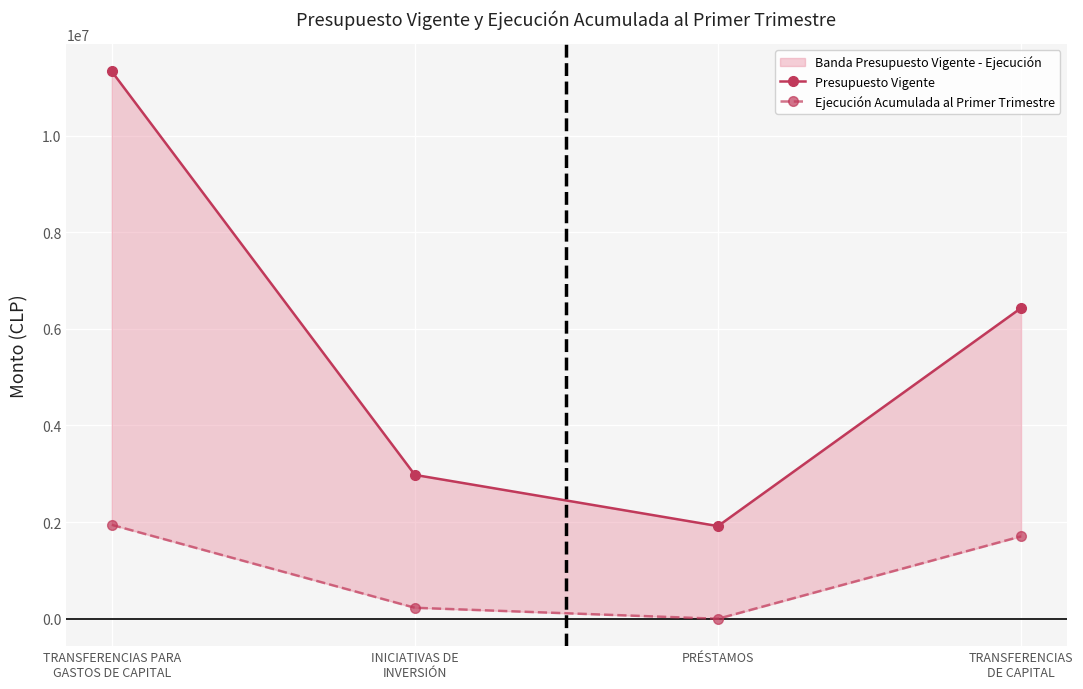

Where is Ejecución Acumulada al Primer Trimestre nearest to the value 971764?

TRANSFERENCIAS
DE CAPITAL